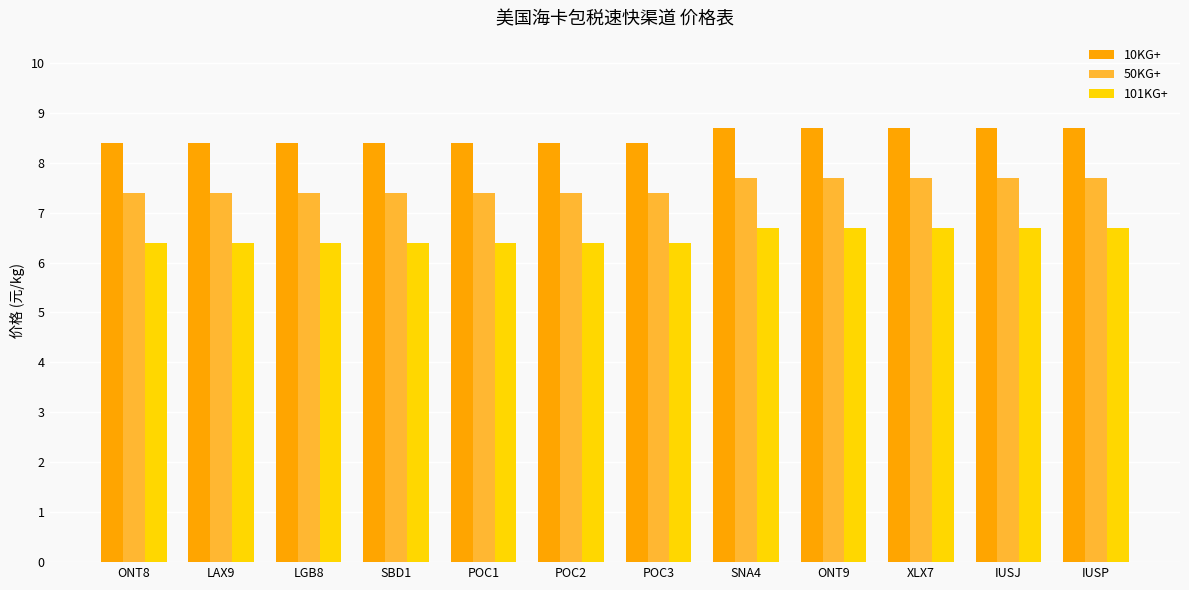

What is the difference between the highest and lowest values at SBD1?

2.0